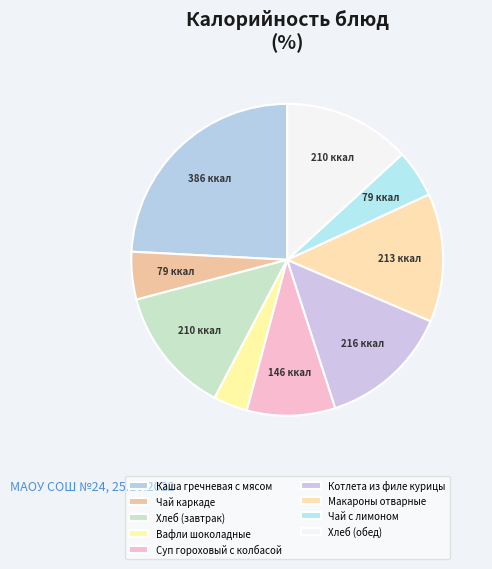

What percentage do Хлеб (завтрак) and Вафли шоколадные together represent?

16.7%